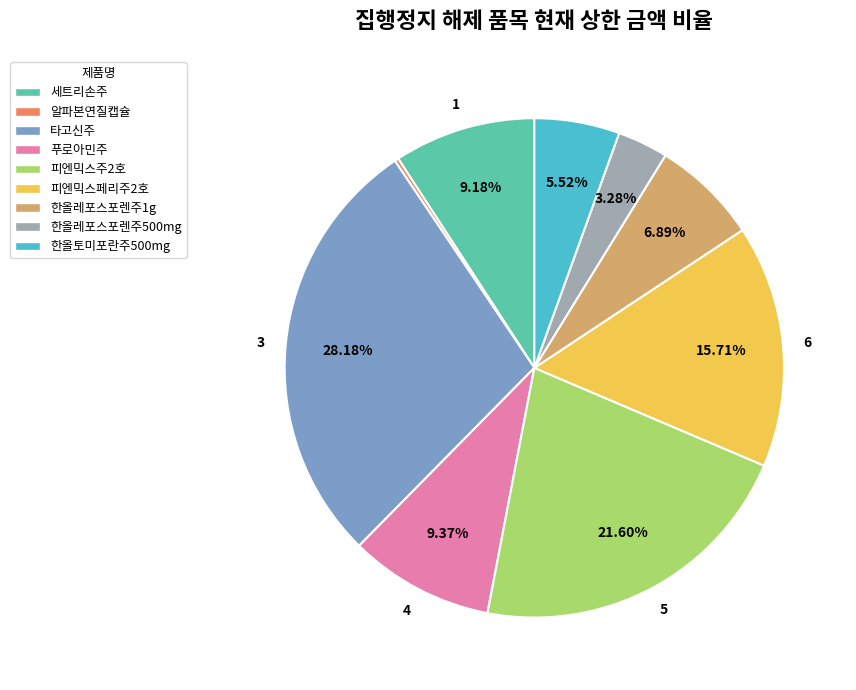

Which category has the biggest portion of the pie?

타고신주